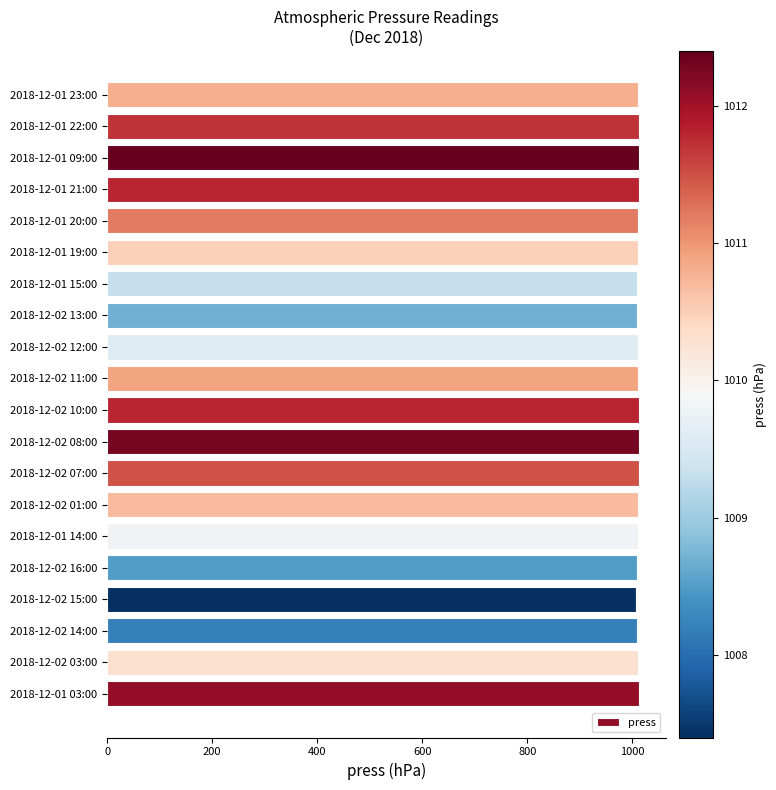

What is the smallest value displayed?

1007.4